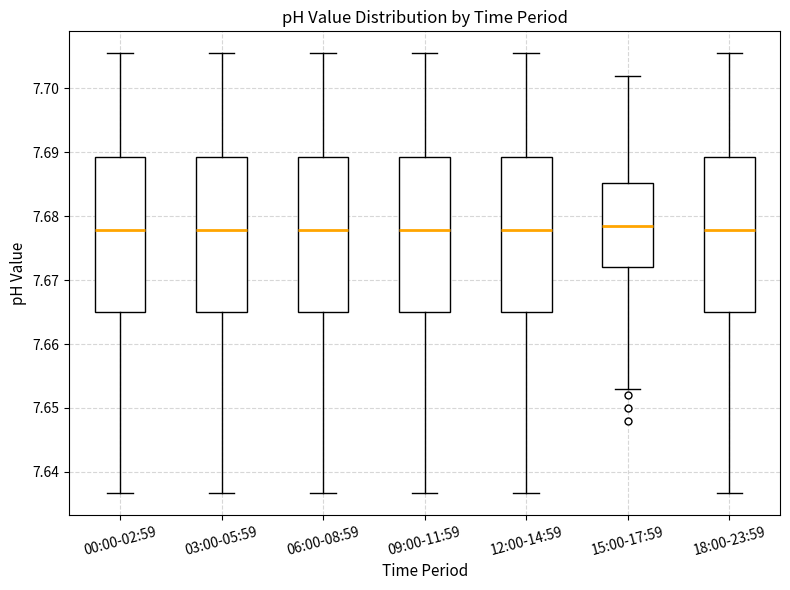

Reading left to right, transcribe this box plot: for each box, give where its median line is, the range the box spans, and where its two whiskers end, as read against the y-axis. The values are not printed on the chart, so give them approximately, as read against the axis.

00:00-02:59: median 7.678, box 7.665 to 7.689, whiskers 7.637 to 7.706
03:00-05:59: median 7.678, box 7.665 to 7.689, whiskers 7.637 to 7.706
06:00-08:59: median 7.678, box 7.665 to 7.689, whiskers 7.637 to 7.706
09:00-11:59: median 7.678, box 7.665 to 7.689, whiskers 7.637 to 7.706
12:00-14:59: median 7.678, box 7.665 to 7.689, whiskers 7.637 to 7.706
15:00-17:59: median 7.679, box 7.672 to 7.685, whiskers 7.653 to 7.702
18:00-23:59: median 7.678, box 7.665 to 7.689, whiskers 7.637 to 7.706